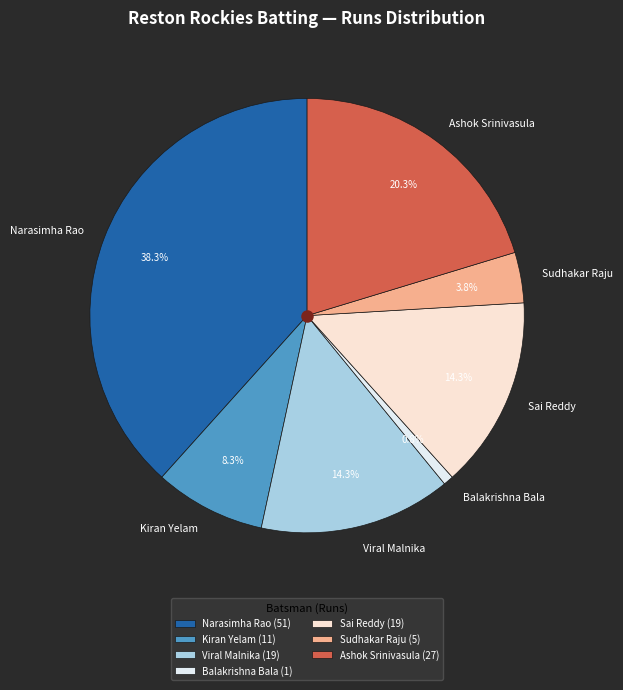

How many slices are in this pie chart?

7